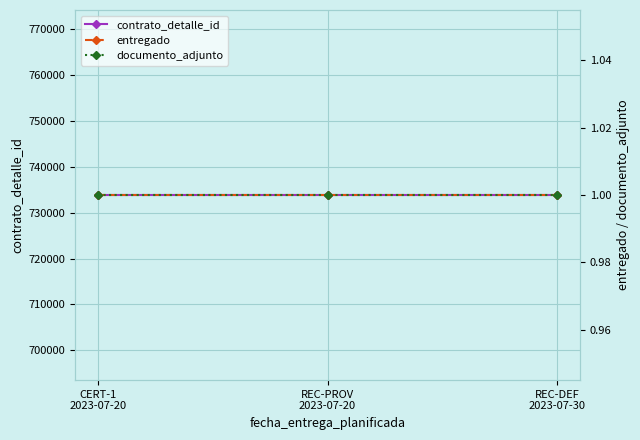

Rank the categories by documento_adjunto value from highest to lowest.

CERT-1
2023-07-20, REC-PROV
2023-07-20, REC-DEF
2023-07-30